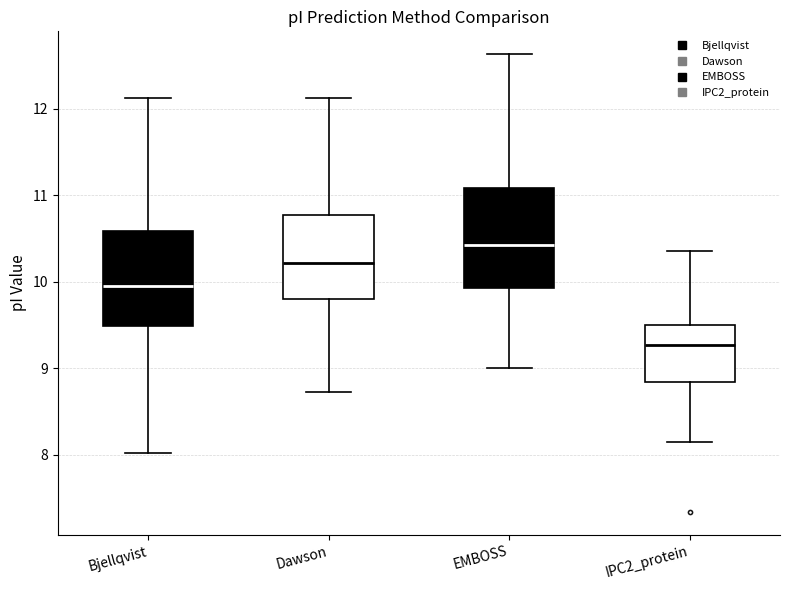

Reading left to right, read every box against the y-axis: the position of its median line, the range the box covers, and the ends of its whiskers. The values are not printed on the chart, so give them approximately, as read against the axis.

Bjellqvist: median 10.0, box 9.5 to 10.6, whiskers 8.0 to 12.1
Dawson: median 10.2, box 9.8 to 10.8, whiskers 8.7 to 12.1
EMBOSS: median 10.4, box 9.9 to 11.1, whiskers 9.0 to 12.6
IPC2_protein: median 9.3, box 8.8 to 9.5, whiskers 8.1 to 10.4